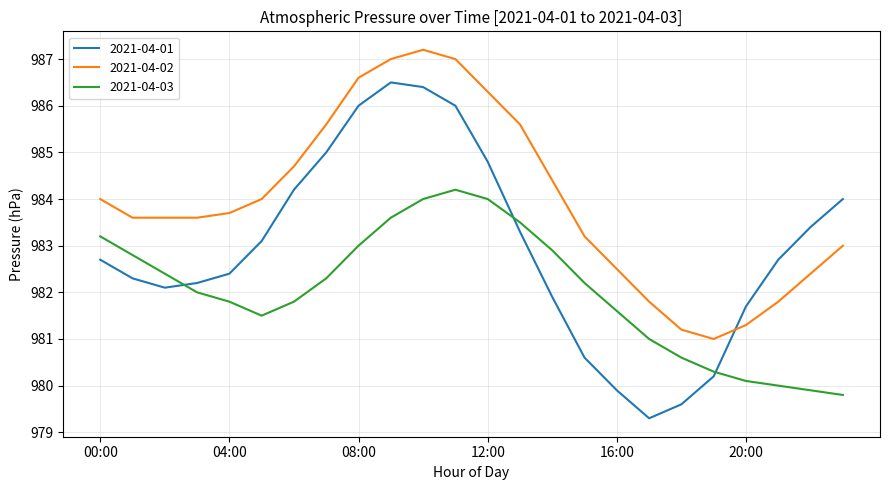

What is the maximum value shown in the chart?

987.2